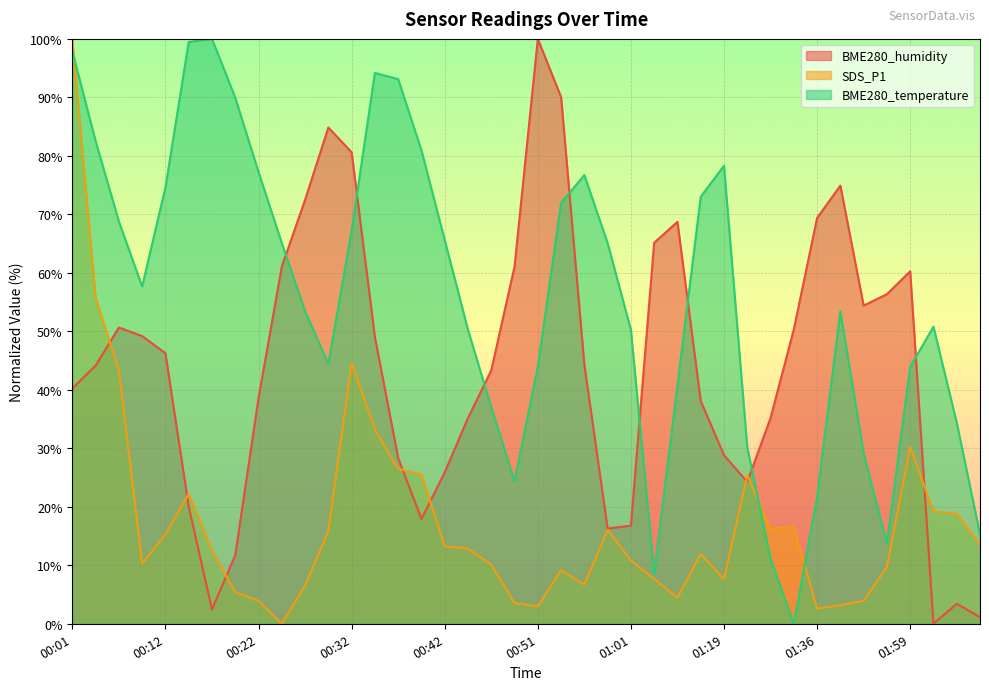

True or false: BME280_humidity and SDS_P1 cross at least once.

True